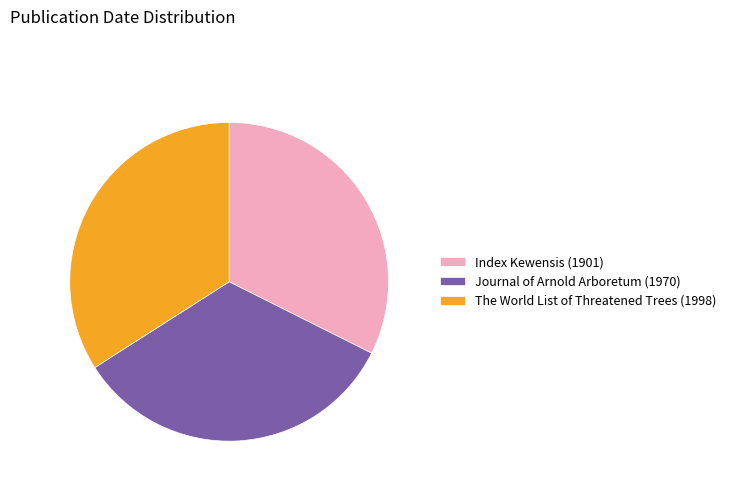

The Journal of Arnold Arboretum (1970) slice represents 34% of the pie. True or false?

True